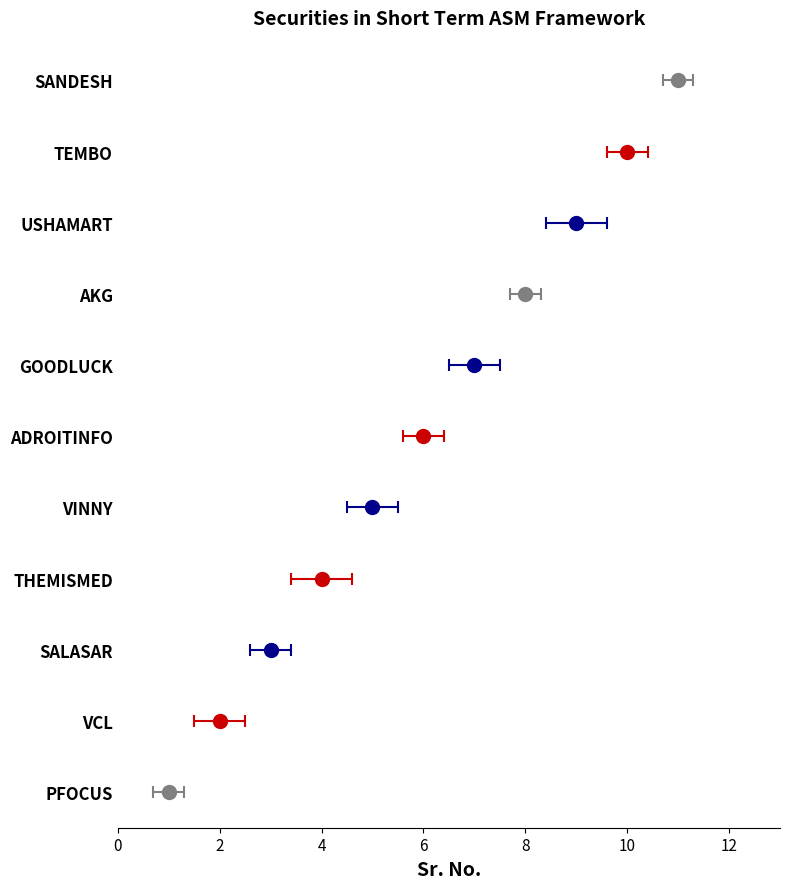

Count the number of values greater than 6.

5